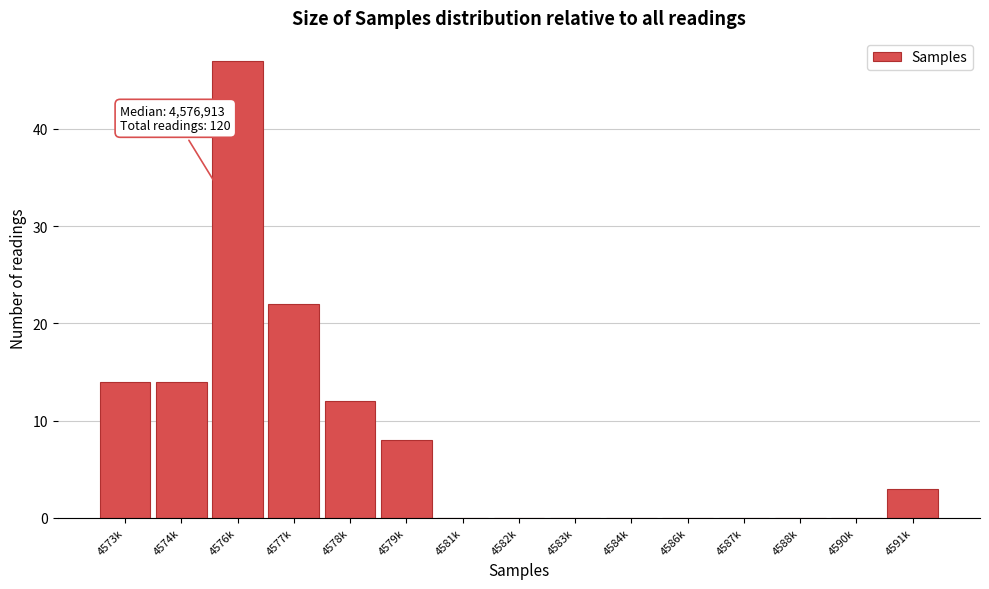

Reading left to right, extract all data points from this chart.

4573k=14	4574k=14	4576k=47	4577k=22	4578k=12	4579k=8	4581k=0	4582k=0	4583k=0	4584k=0	4586k=0	4587k=0	4588k=0	4590k=0	4591k=3